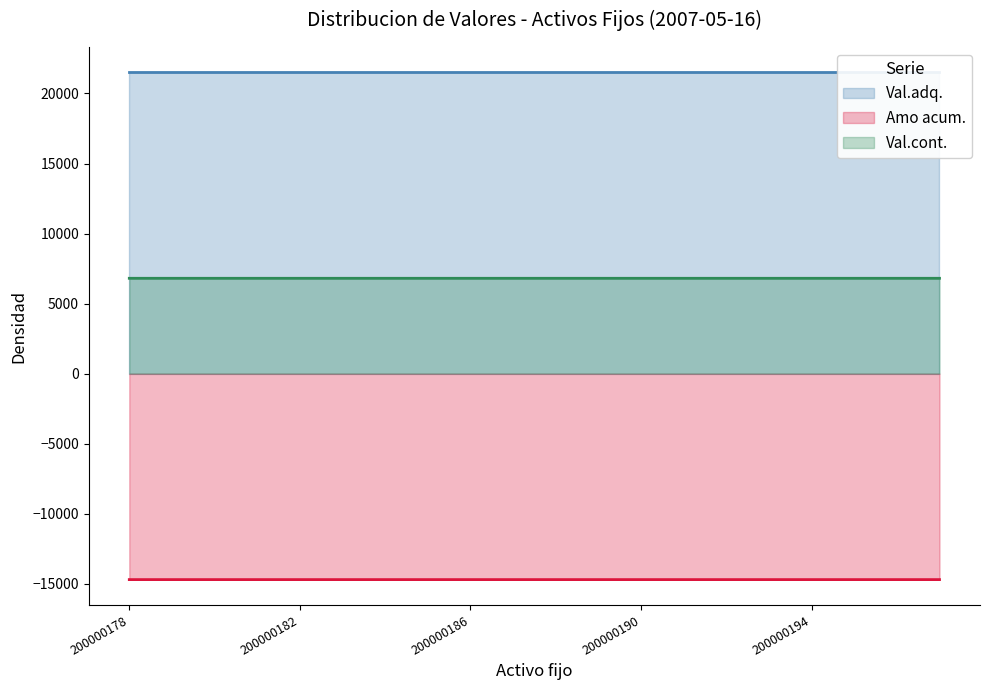

True or false: Amo acum. and Val.cont. intersect in this chart.

False